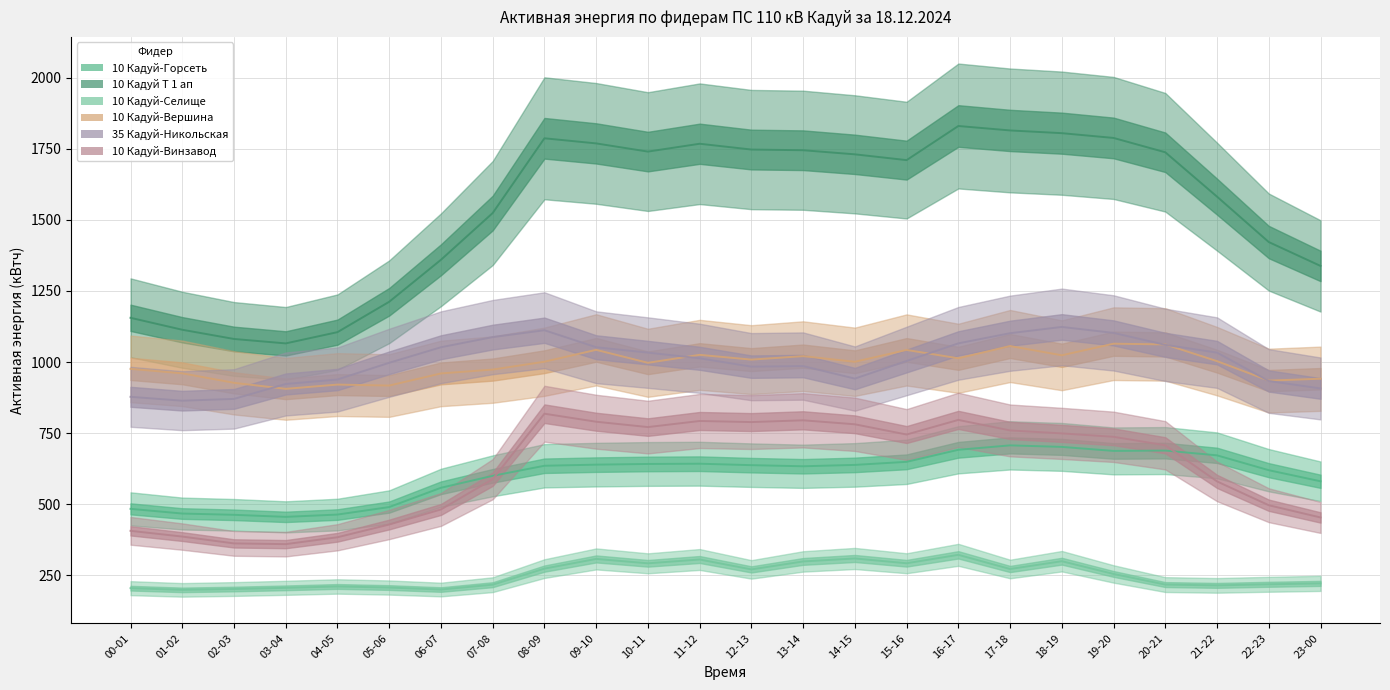

What is the value of the 10 Кадуй-Горсеть point at the 22nd from the left?

672.0